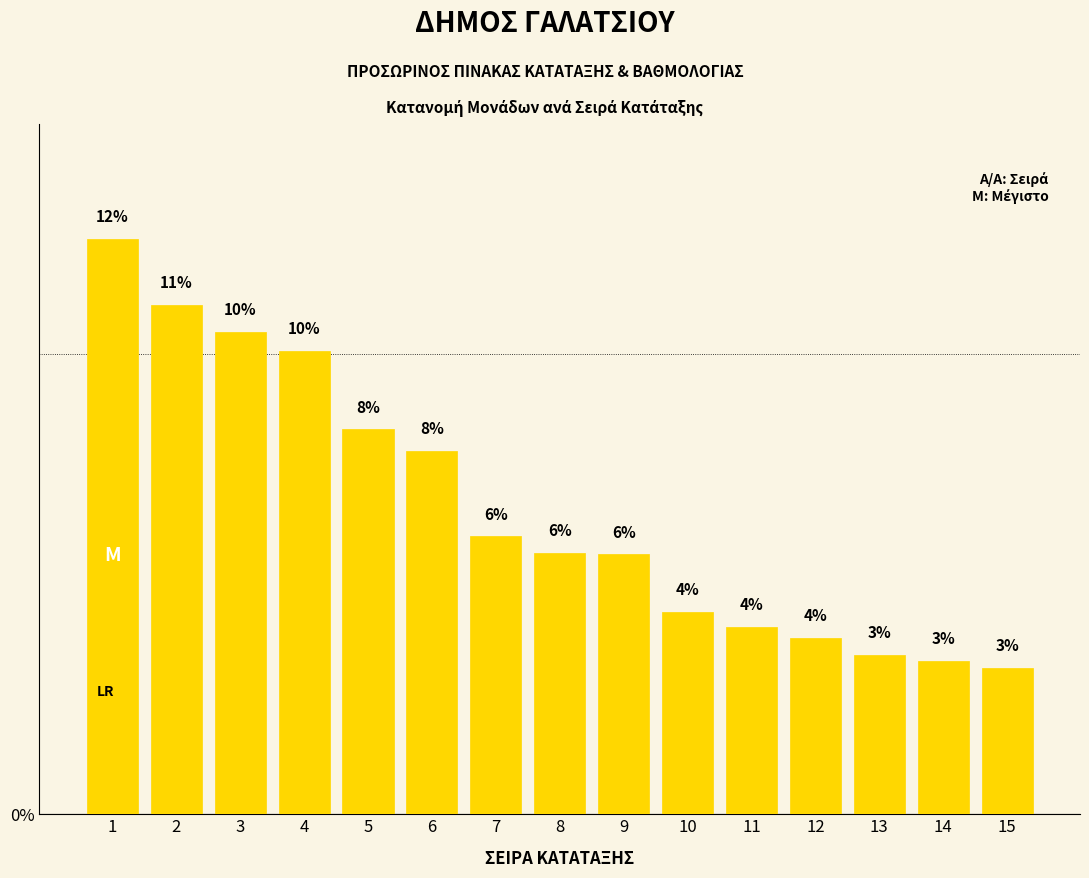

Between 13 and 14, which is larger?

13